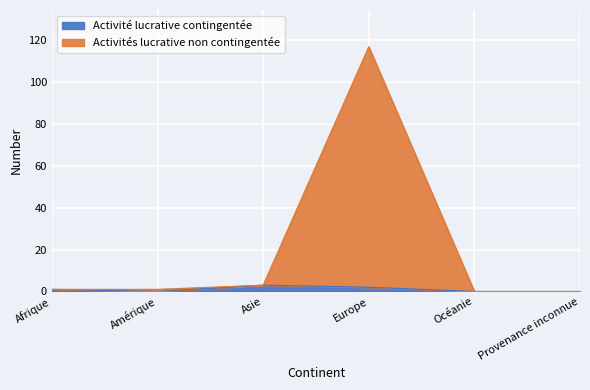

What is the total value across all series at Europe?

117